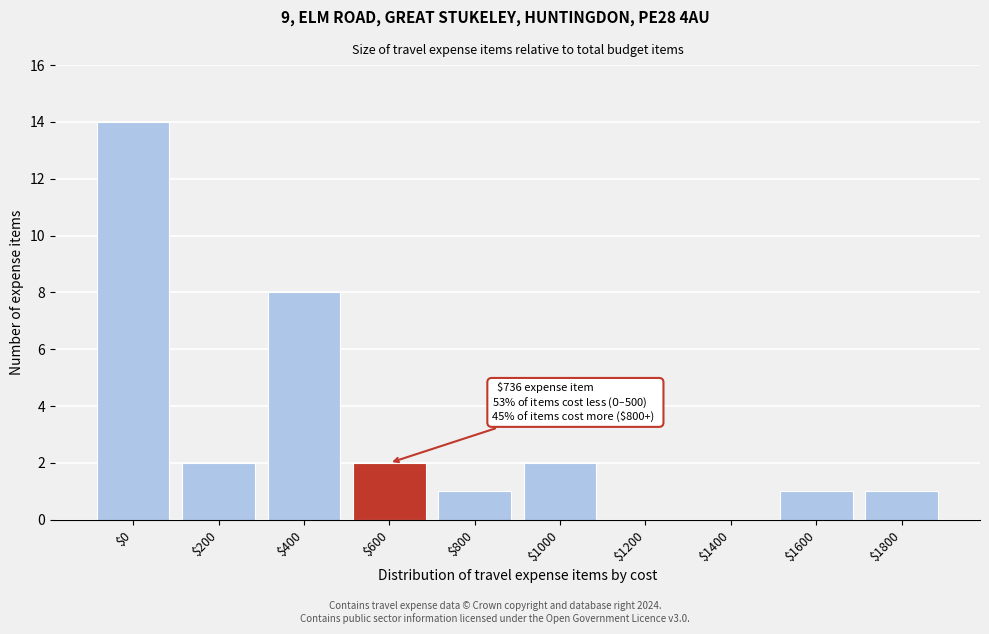

At which label is the value closest to 7?

$400